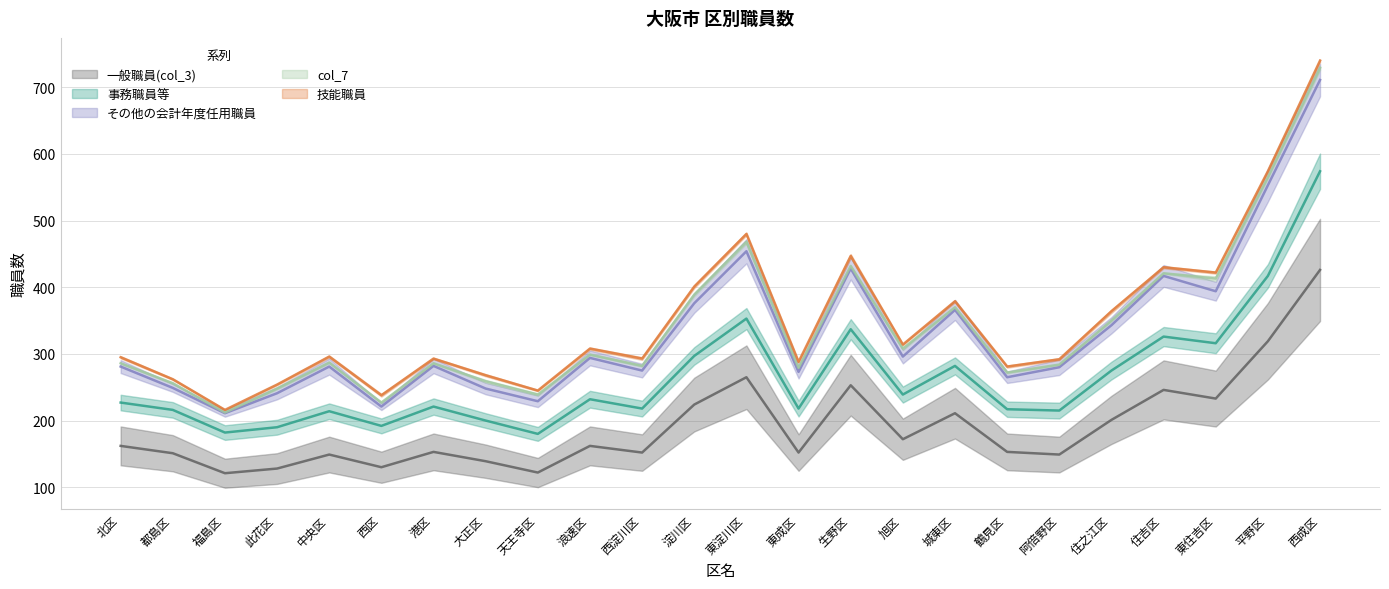

What are all the series names shown in the legend?

事務職員等, 技能職員, その他の会計年度任用職員, col_7, col_3